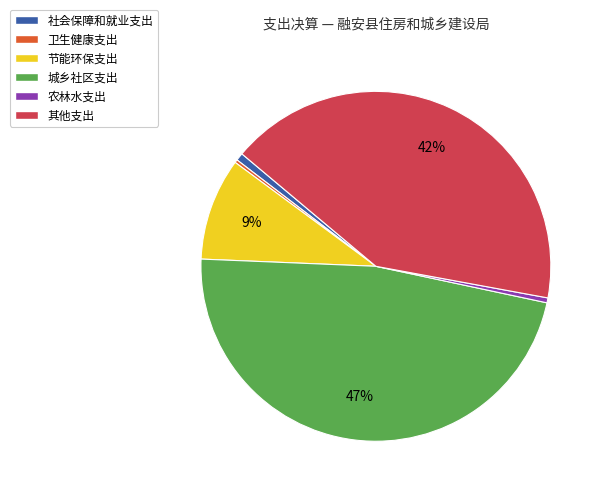

To the nearest percent, what is the difference between the largest and smallest slice percentages?

47%